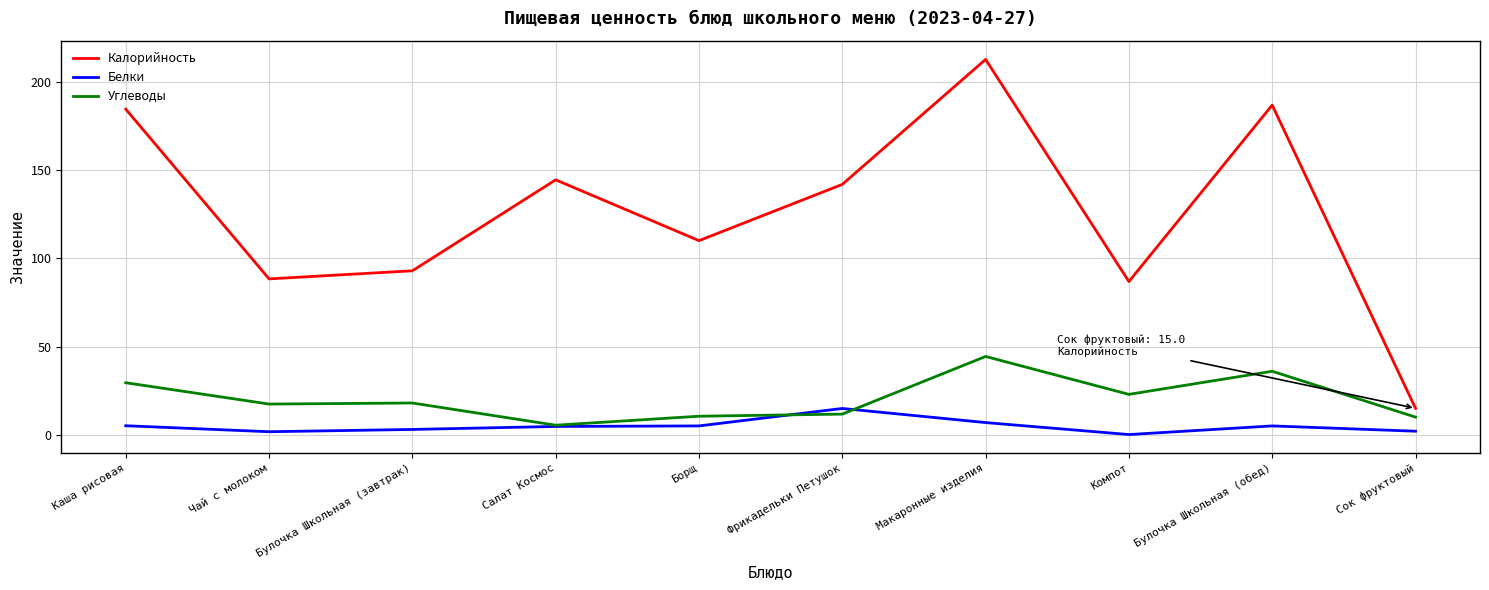

The value of Белки at Компот is 0.1. True or false?

True